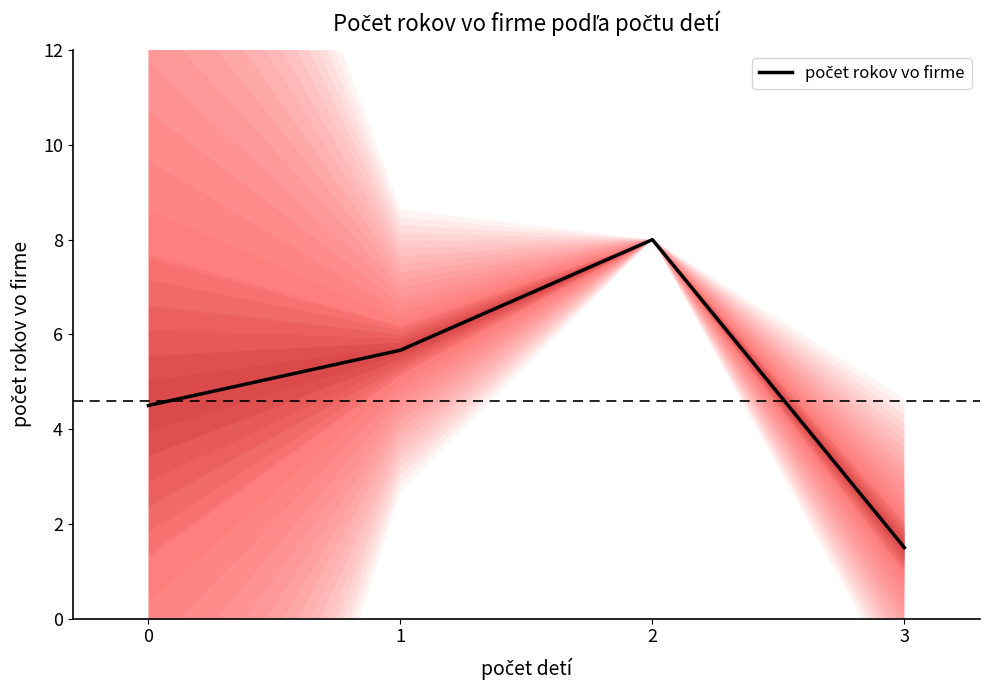

Reading right to left, list all the values displayed in this chart.

1.5	8.0	5.7	4.5